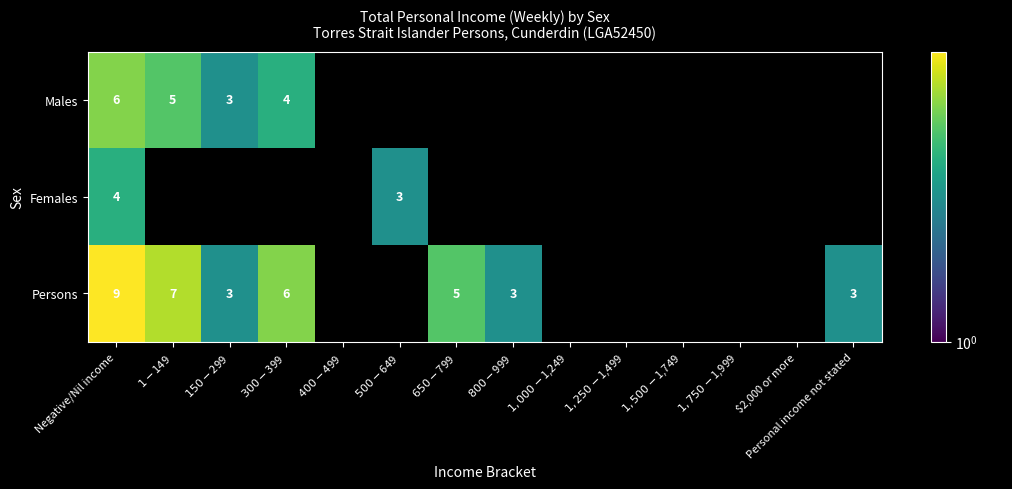

The Females series shows 4 at Negative/Nil income. True or false?

True